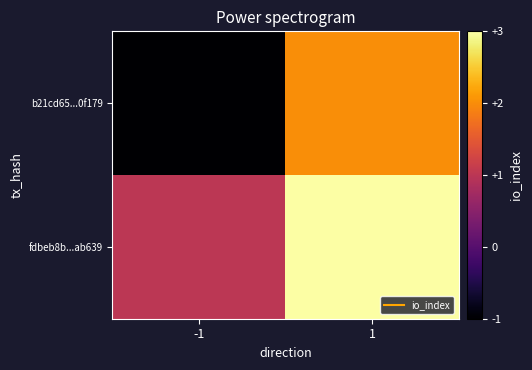

At -1, list the series in order from smallest to largest.

b21cd65...0f179, fdbeb8b...ab639